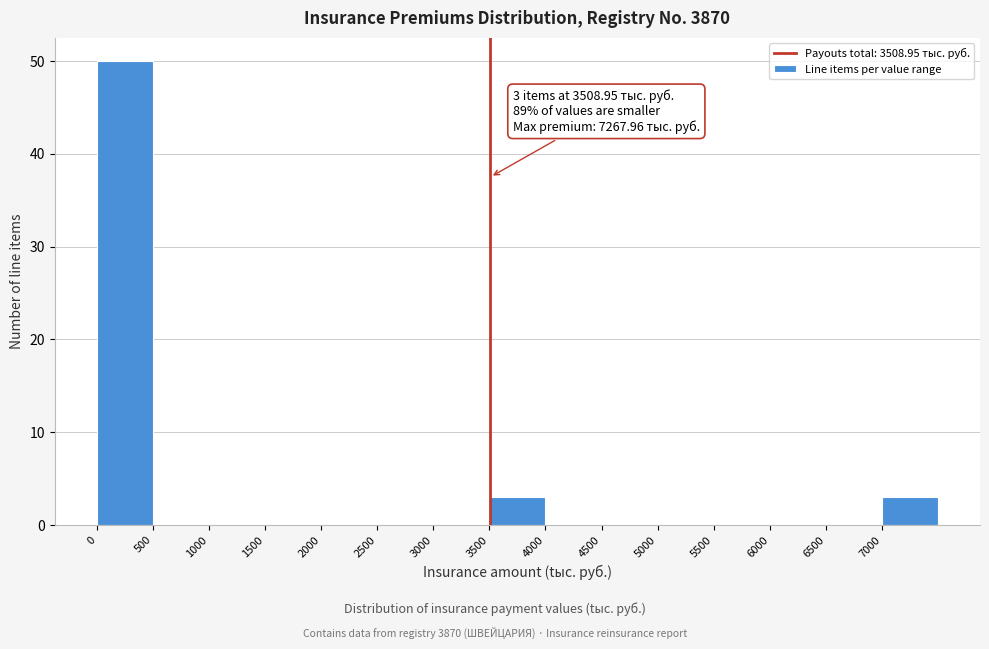

Over which range of the x-axis is the bar tallest?

0 to 500